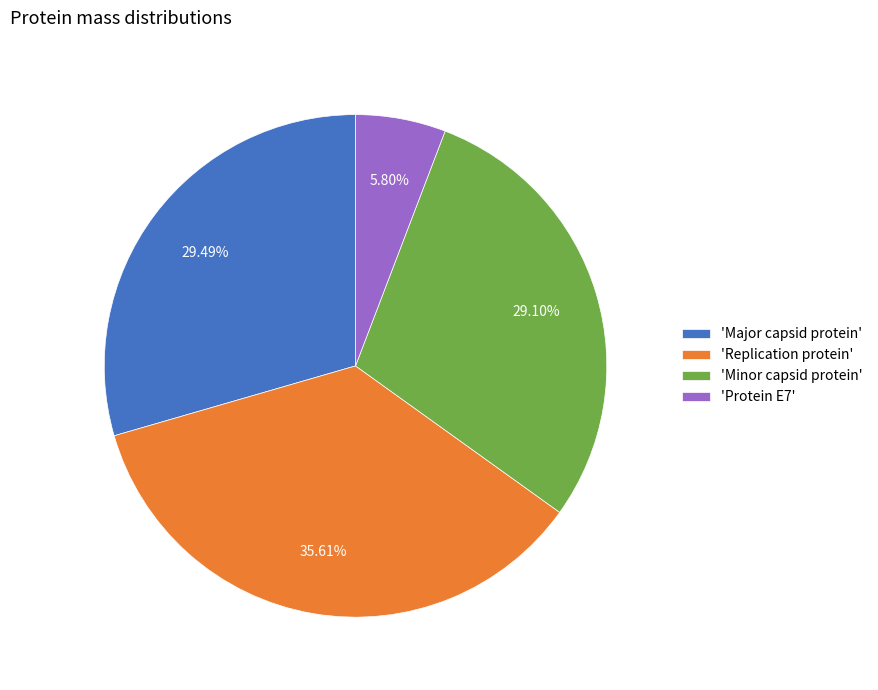

Which category has the smallest portion of the pie?

'Protein E7'